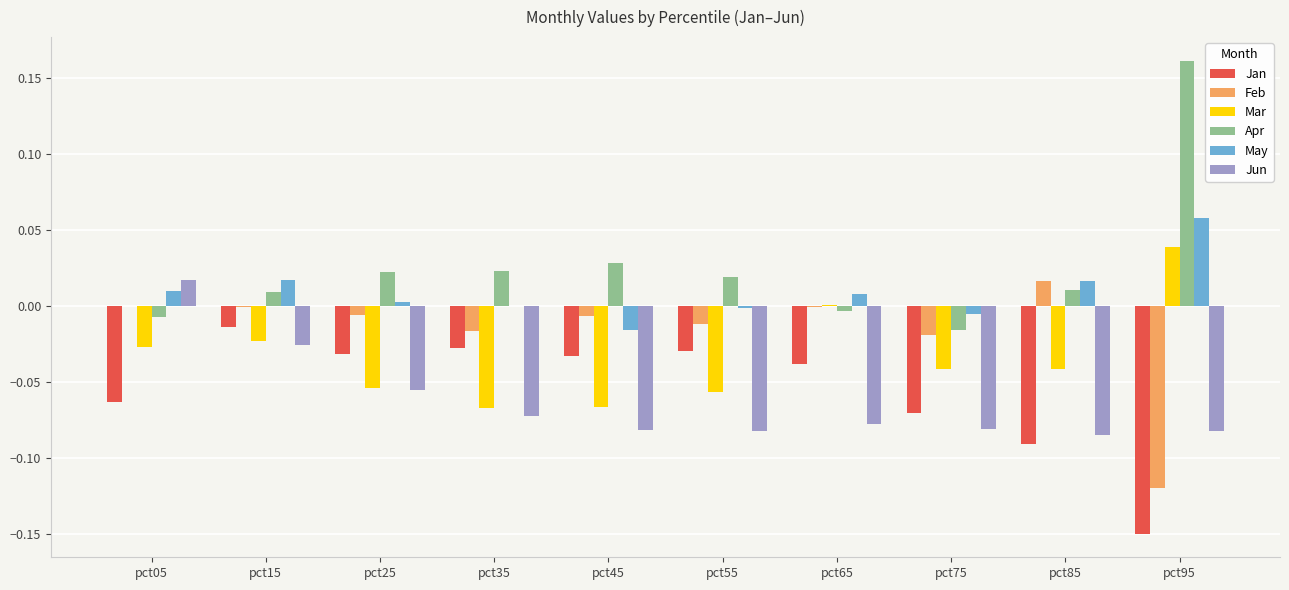

What is the sum of all Mar values?

-0.3